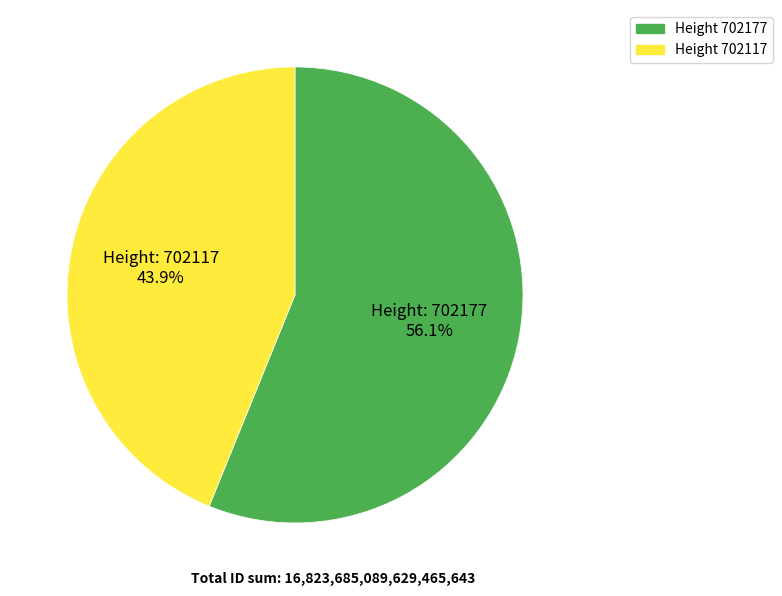

Is there a majority slice in this chart?

Yes